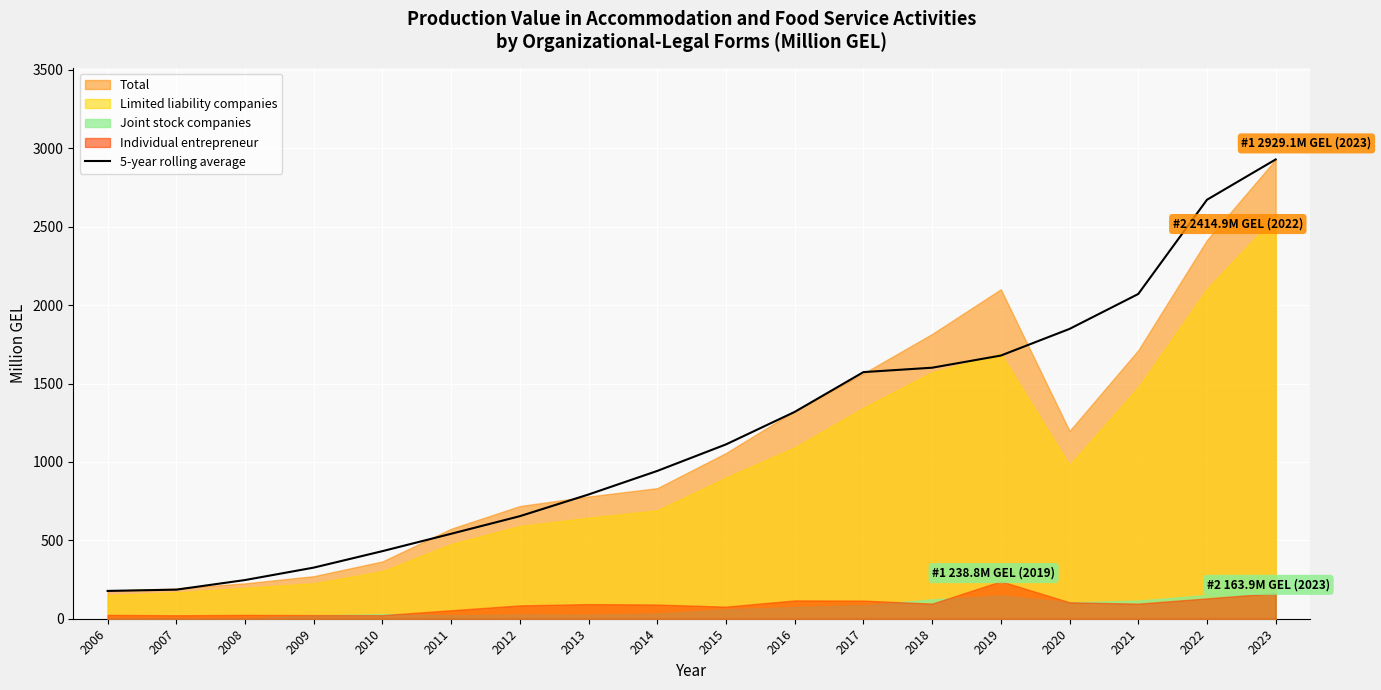

True or false: 5-year rolling average has a value of 833.1 at 2020.

False